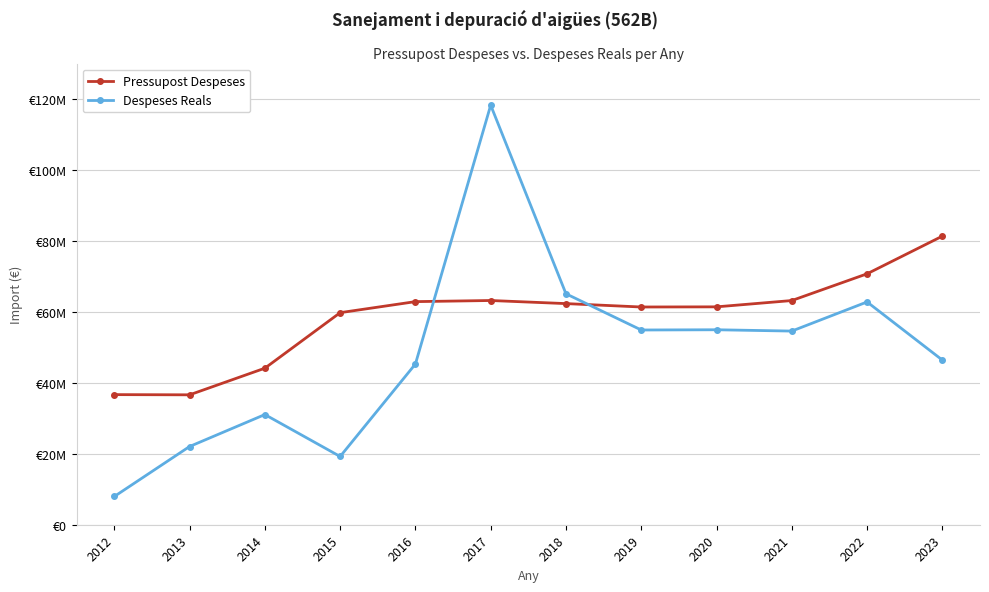

List the series in order of their peak value, lowest first.

Pressupost Despeses, Despeses Reals